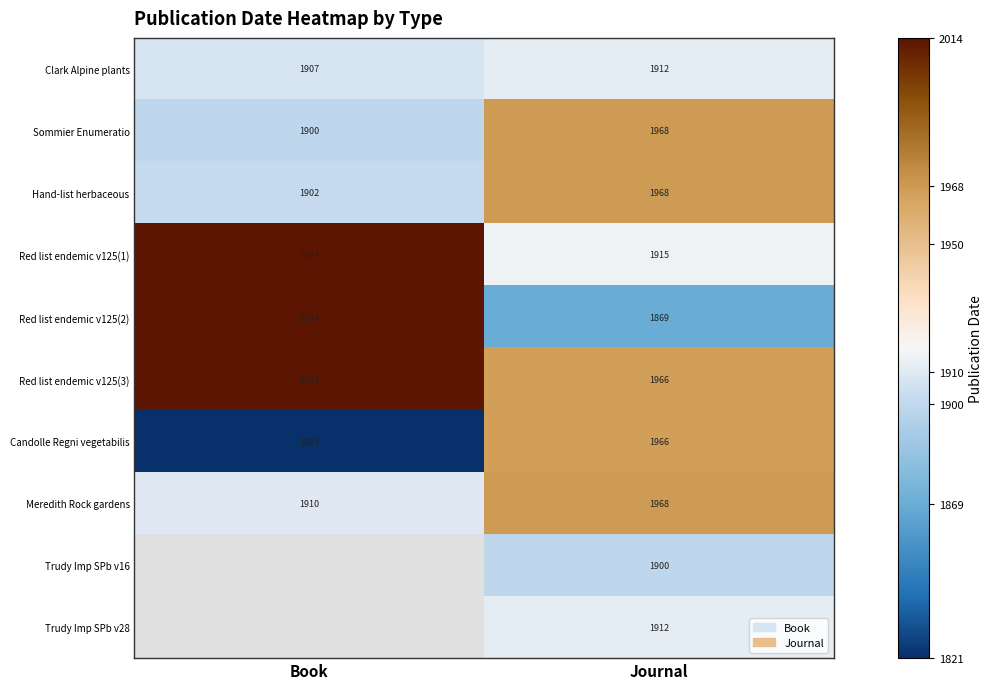

The Clark Alpine plants series shows 399 at Book. True or false?

False